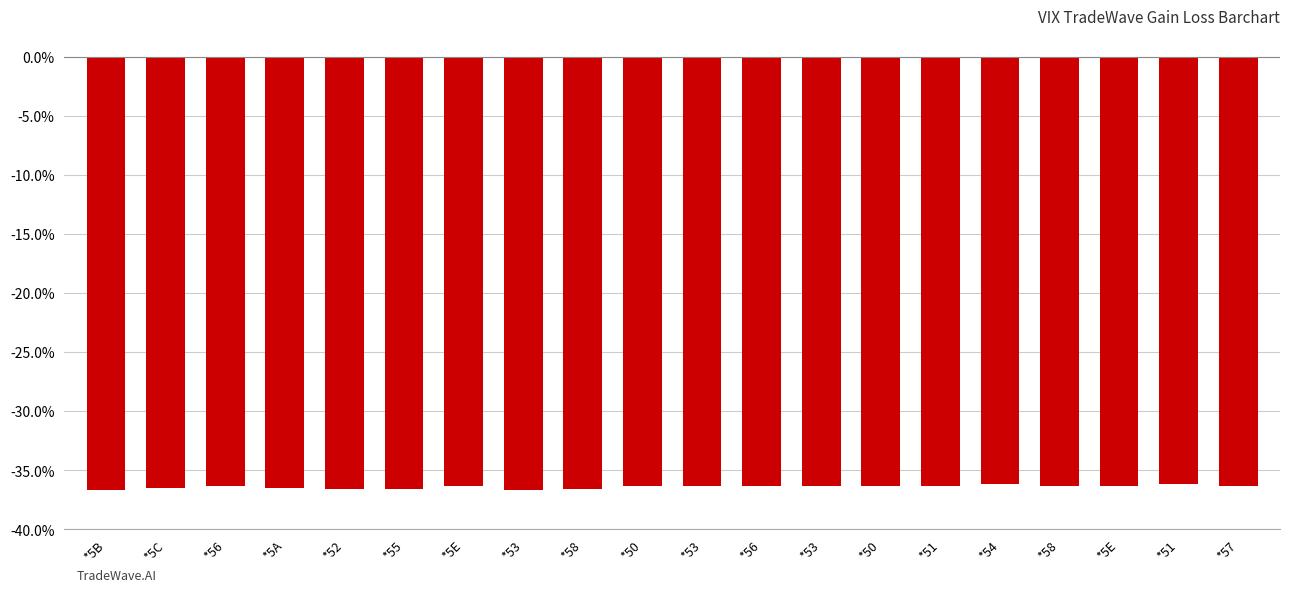

At which label is the value closest to -36?

*54